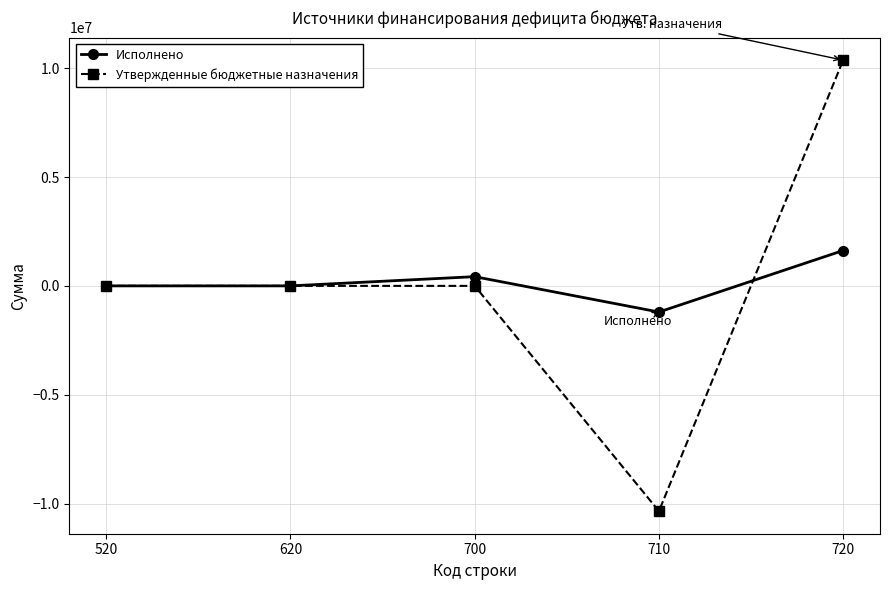

What is the minimum value shown in the chart?

-10348920.0